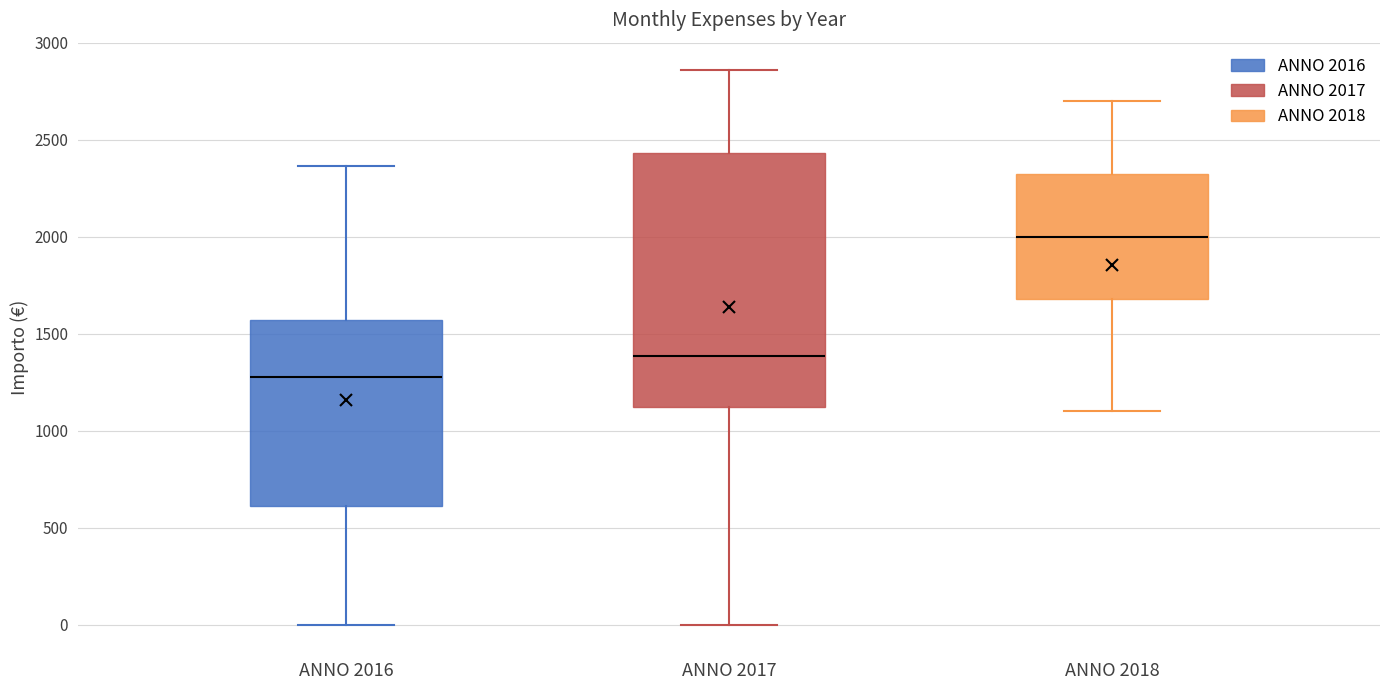

Where is the upper edge of the box for ANNO 2017 on the y-axis? The values are not printed on the chart, so give them approximately, as read against the axis.

2450